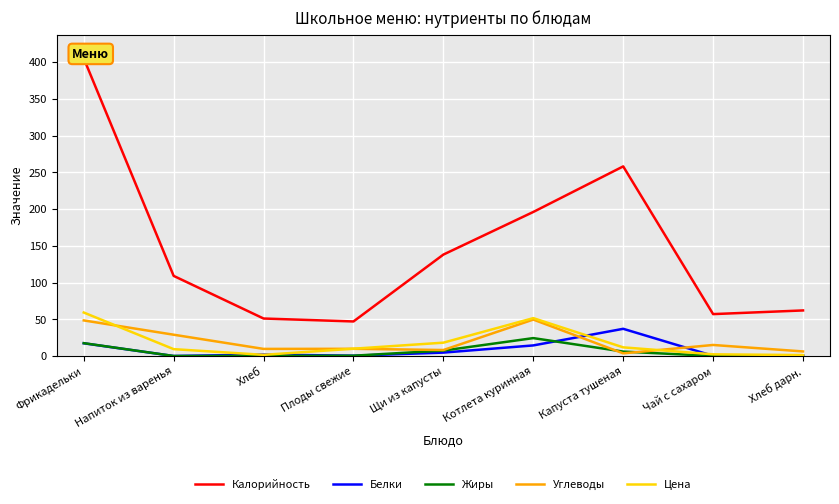

Is this an area chart (filled region under the line)?

No